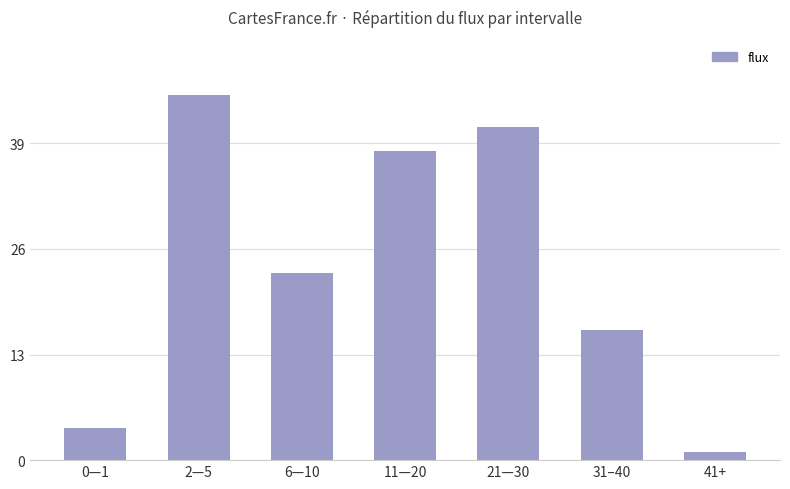

Where is the data nearest to the value 23?

6—10